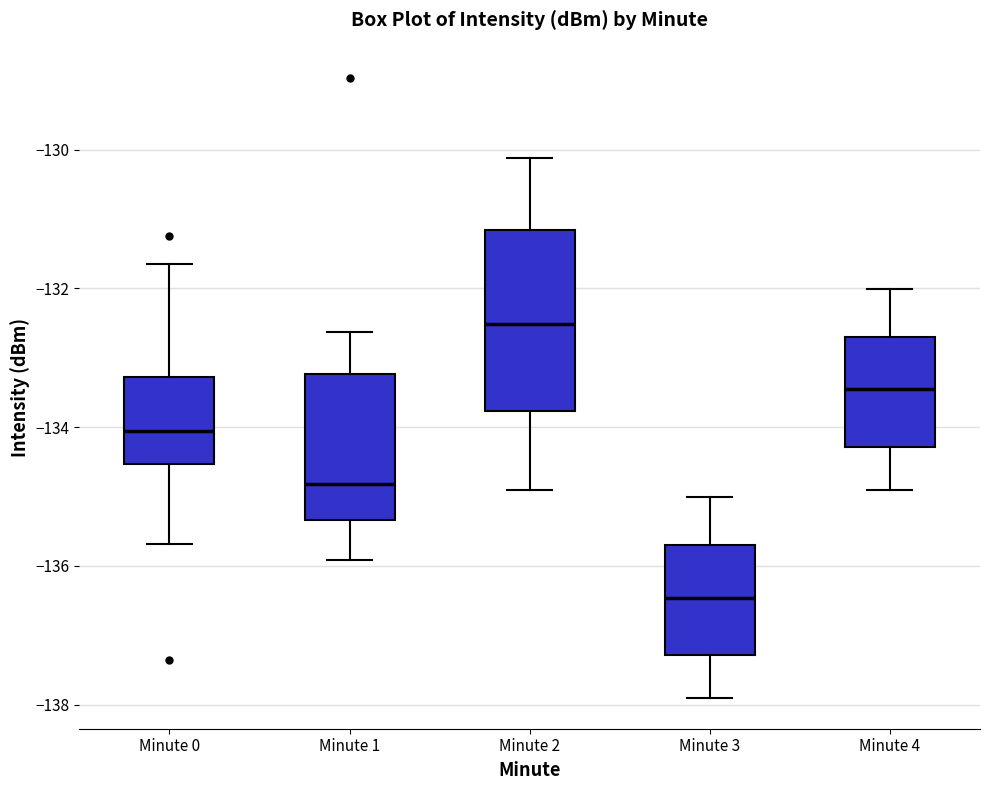

Reading left to right, read every box against the y-axis: the position of its median line, the range the box covers, and the ends of its whiskers. The values are not printed on the chart, so give them approximately, as read against the axis.

Minute 0: median -134.0, box -134.6 to -133.2, whiskers -135.6 to -131.6
Minute 1: median -134.8, box -135.4 to -133.2, whiskers -136.0 to -132.6
Minute 2: median -132.6, box -133.8 to -131.2, whiskers -135.0 to -130.2
Minute 3: median -136.4, box -137.2 to -135.8, whiskers -138.0 to -135.0
Minute 4: median -133.4, box -134.2 to -132.8, whiskers -135.0 to -132.0